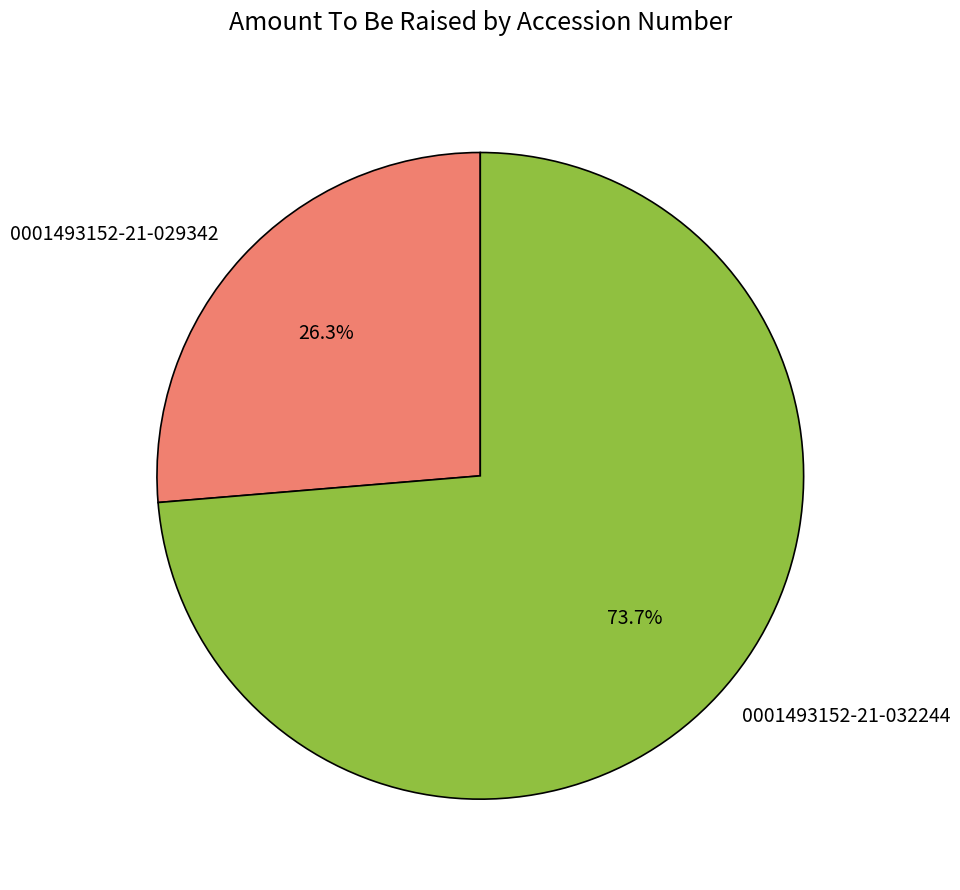

Rank the categories by value from lowest to highest.

0001493152-21-029342, 0001493152-21-032244